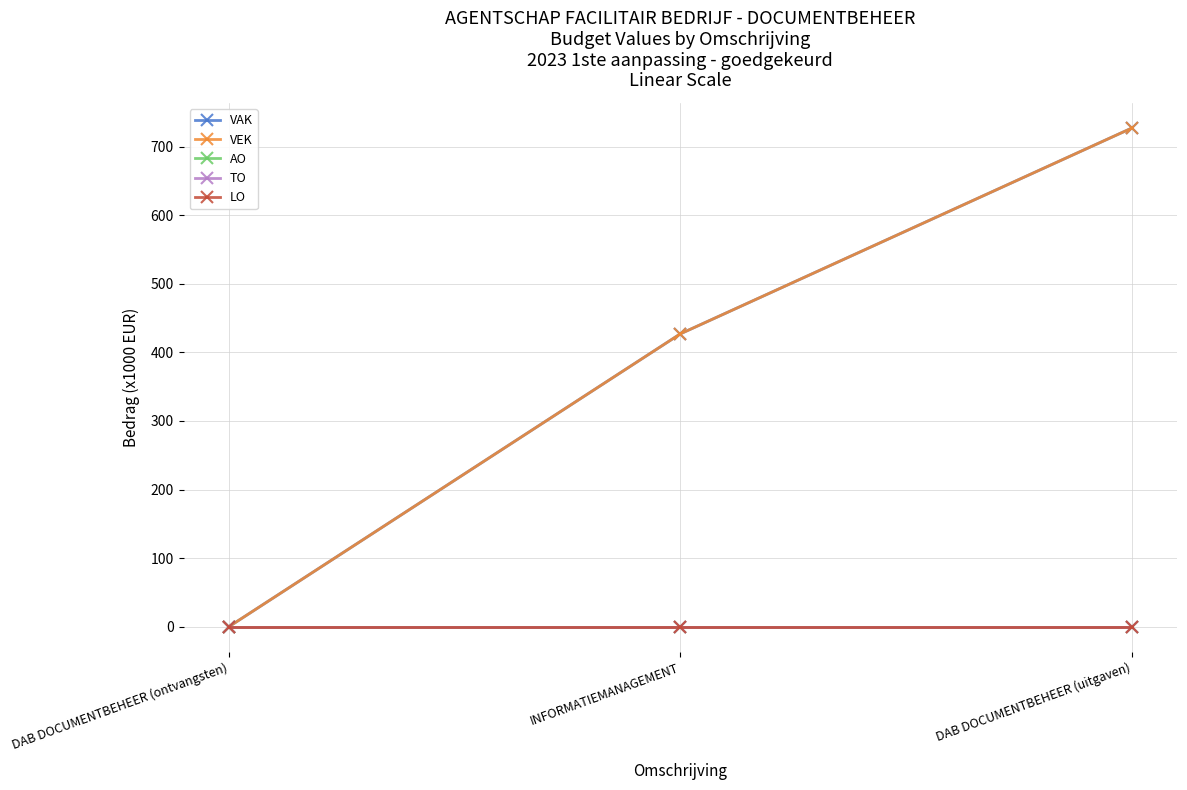

What is the label of the 3rd point from the left?

DAB DOCUMENTBEHEER (uitgaven)